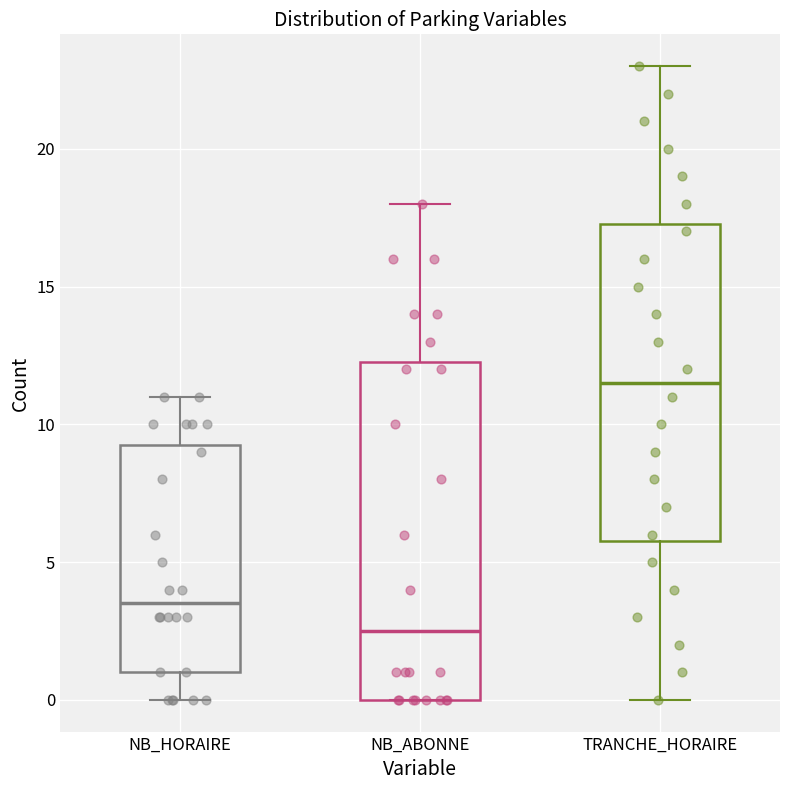

Reading left to right, read every box against the y-axis: the position of its median line, the range the box covers, and the ends of its whiskers. The values are not printed on the chart, so give them approximately, as read against the axis.

NB_HORAIRE: median 3.5, box 1.0 to 9.5, whiskers 0.0 to 11.0
NB_ABONNE: median 2.5, box 0.0 to 12.5, whiskers 0.0 to 18.0
TRANCHE_HORAIRE: median 11.5, box 6.0 to 17.5, whiskers 0.0 to 23.0